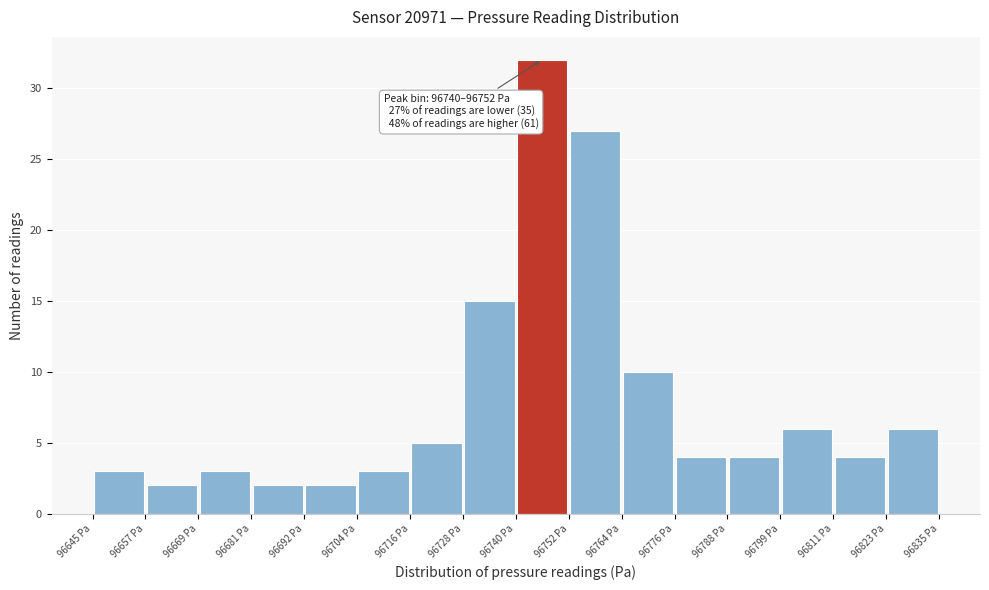

Over which range of the x-axis is the bar tallest?

96740 to 96752